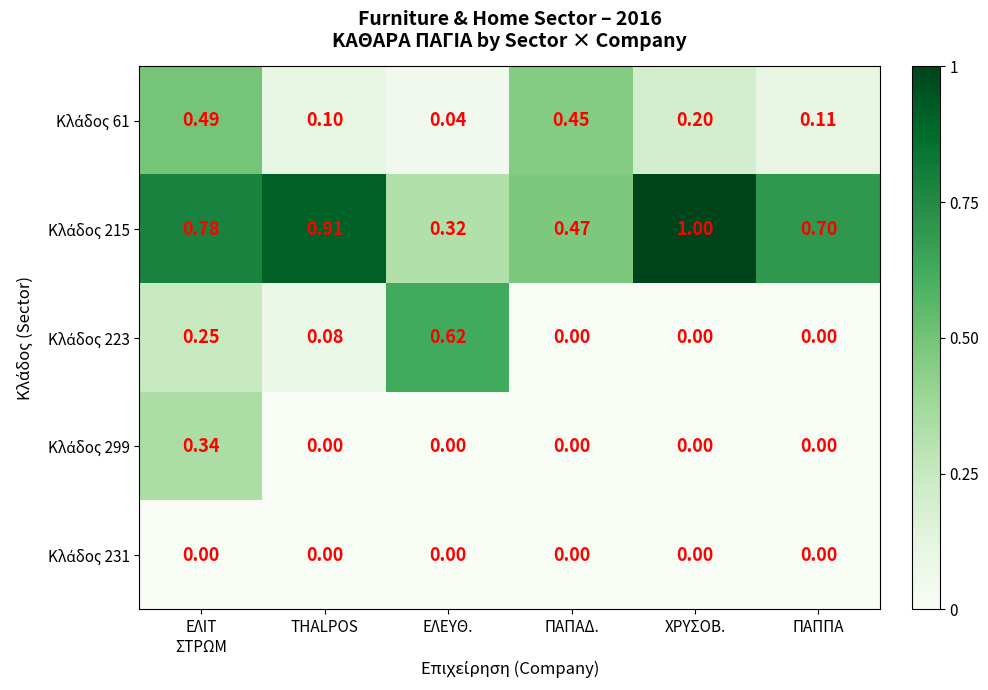

How many series are shown in this chart?

5